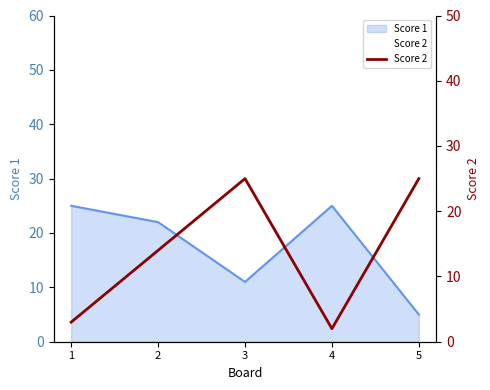

Where is the data nearest to the value 13?

2